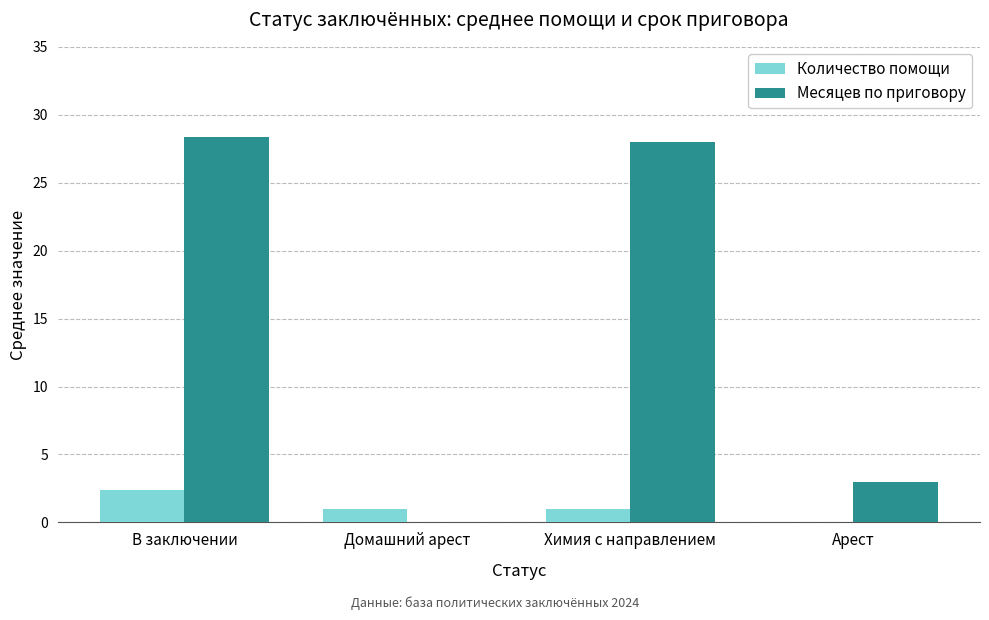

Does the chart contain stacked bars?

No